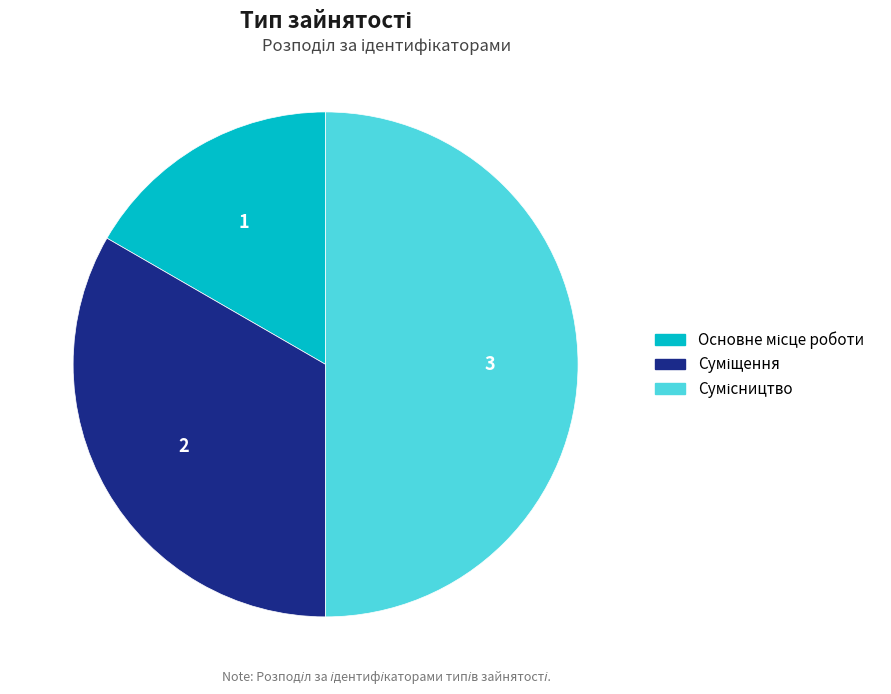

Which category has the smallest portion of the pie?

Основне місце роботи